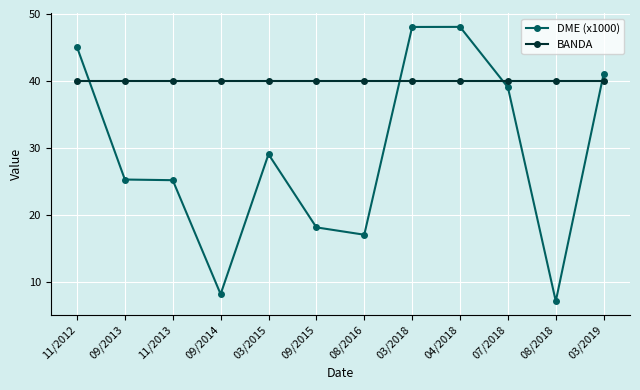

How many data points in DME (x1000) are less than 29?

6